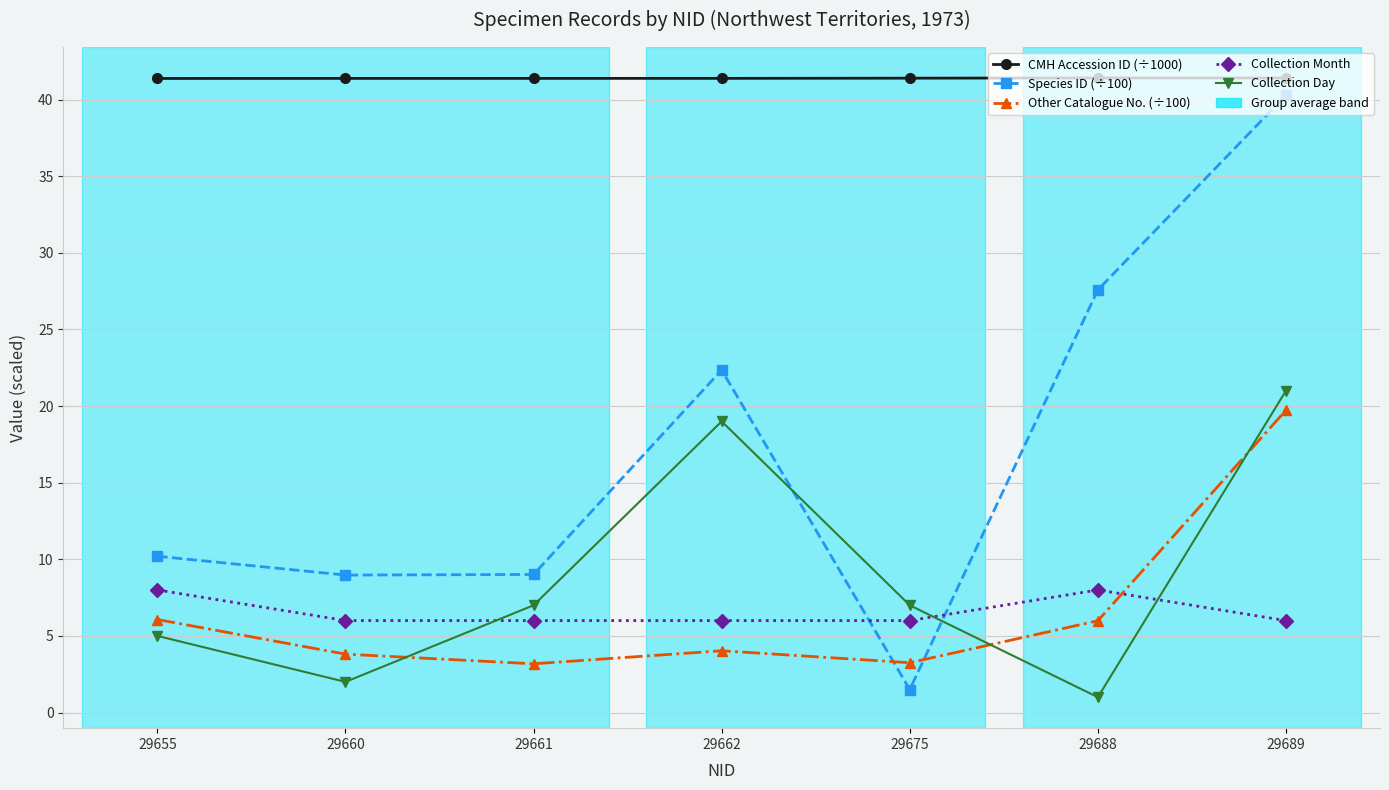

How many lines are shown in the chart?

5